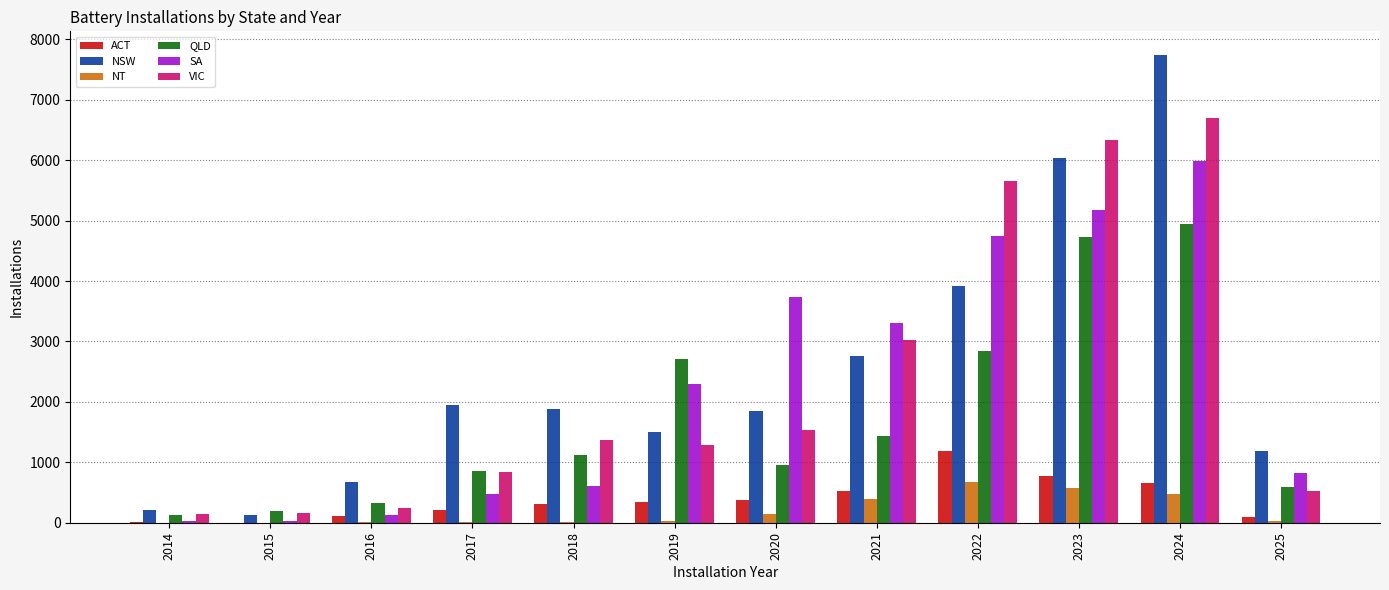

Is it true that SA equals 3308 at 2021?

True